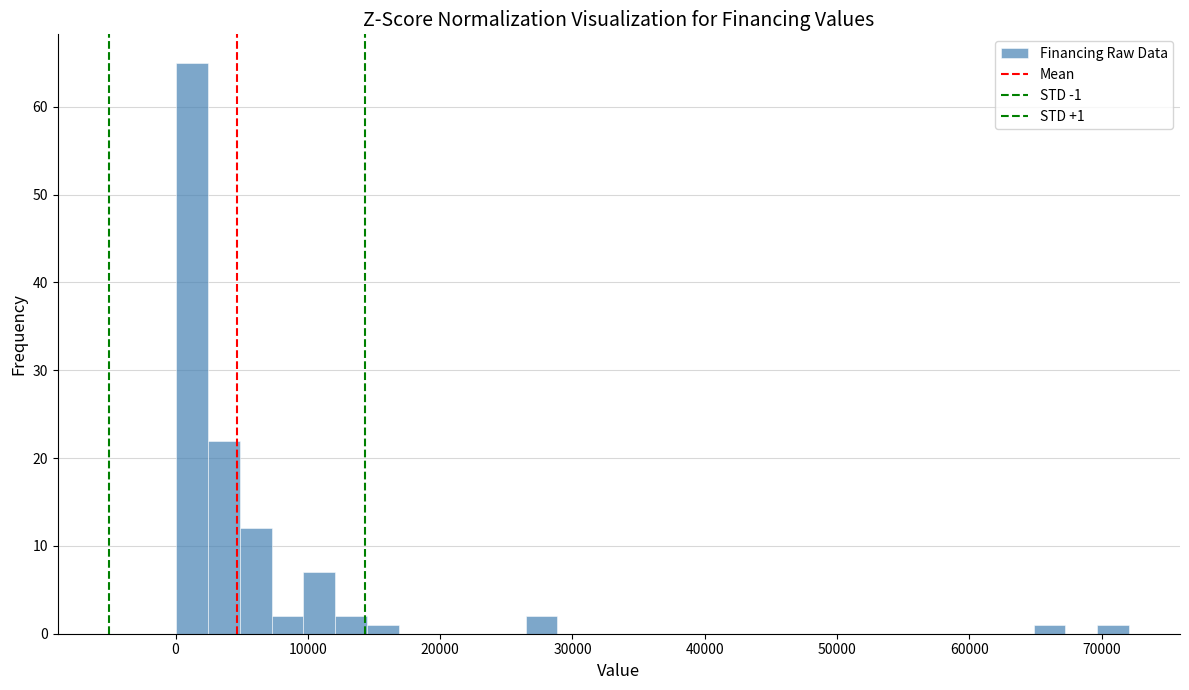

Around what value on the x-axis is the tallest bar? Give the approximate position of its centre, as read against the axis.

1000